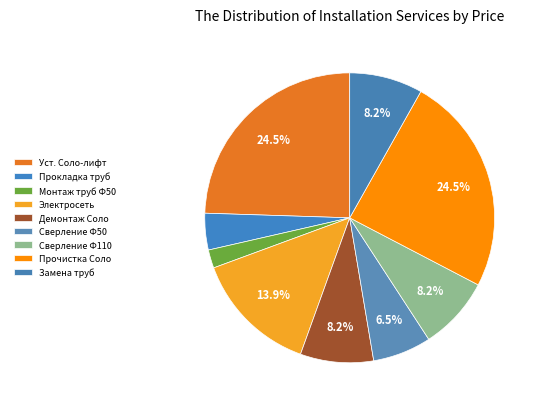

How many slices are in this pie chart?

9